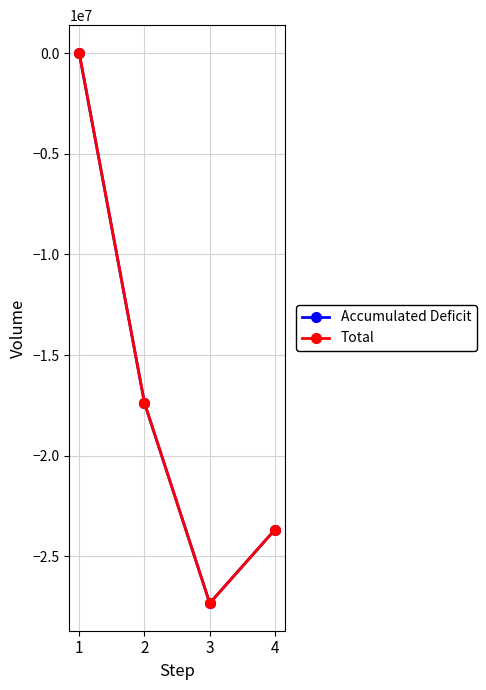

What is the difference between the Accumulated Deficit values at 4 and 3?

3656694